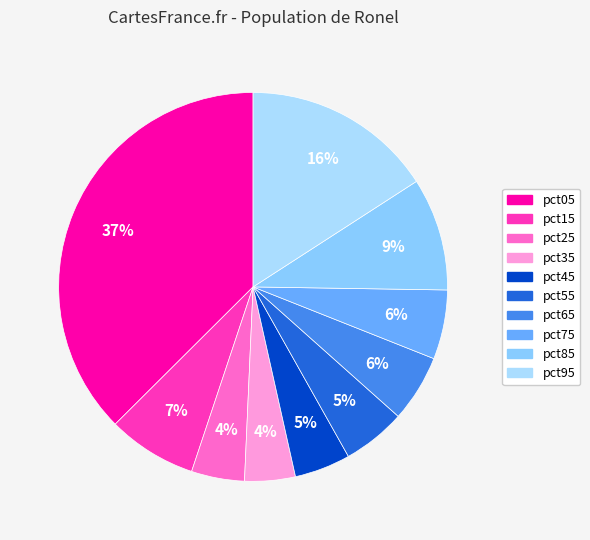

To the nearest percent, what portion does pct55 represent?

5%